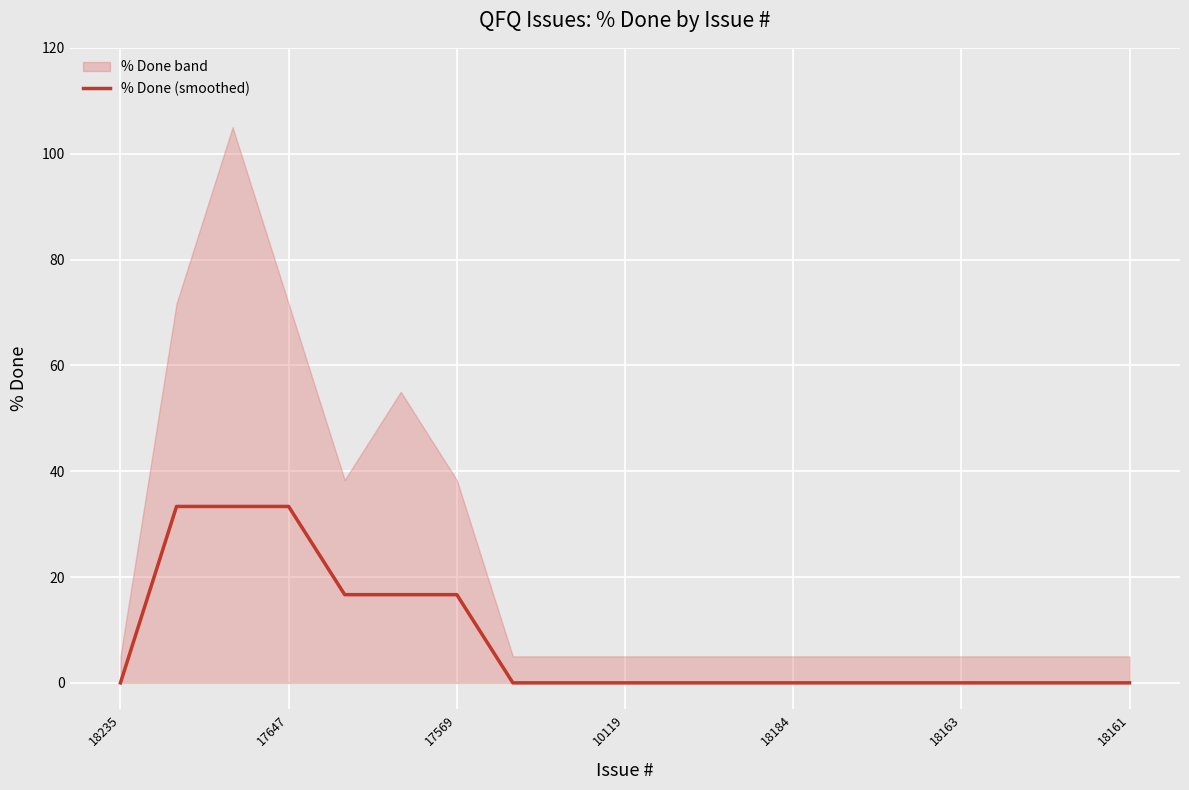

What is the difference between the maximum and minimum values?

33.3